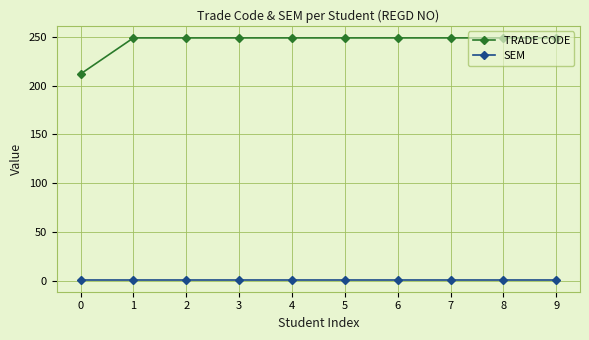

Which series has the widest spread of values?

TRADE CODE